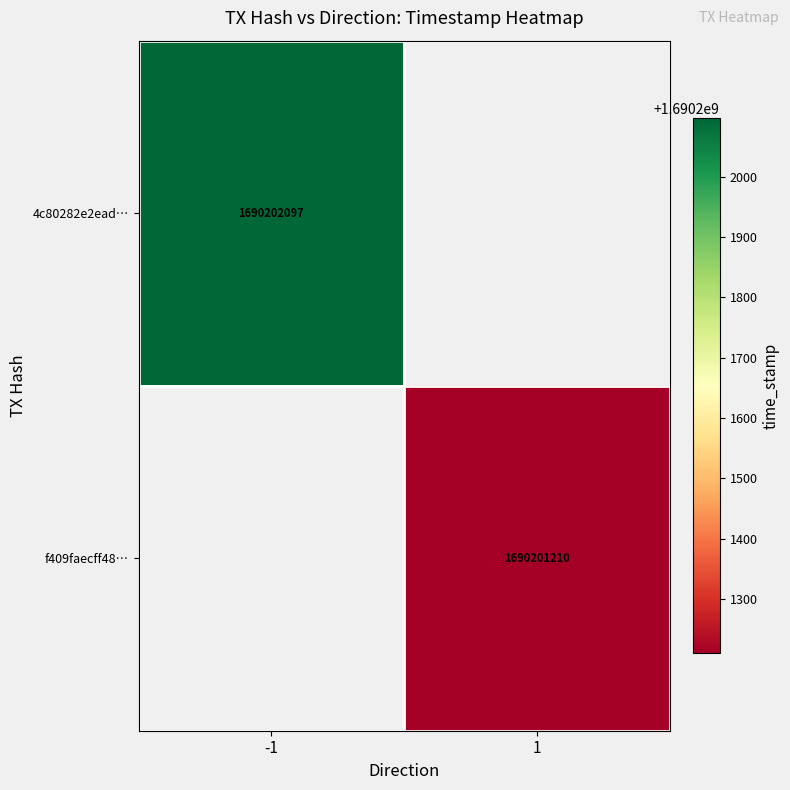

How many distinct data groups are displayed?

2